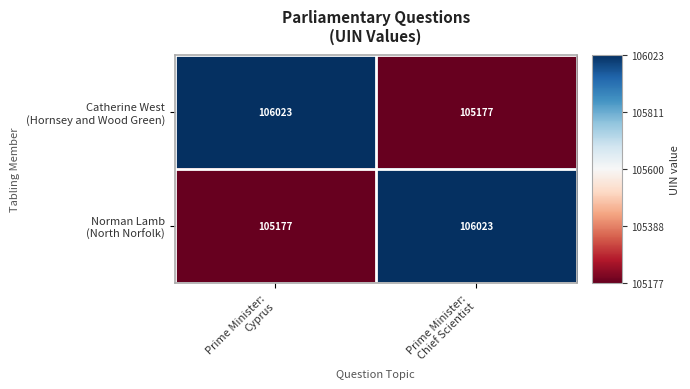

What is the smallest value displayed?

105177